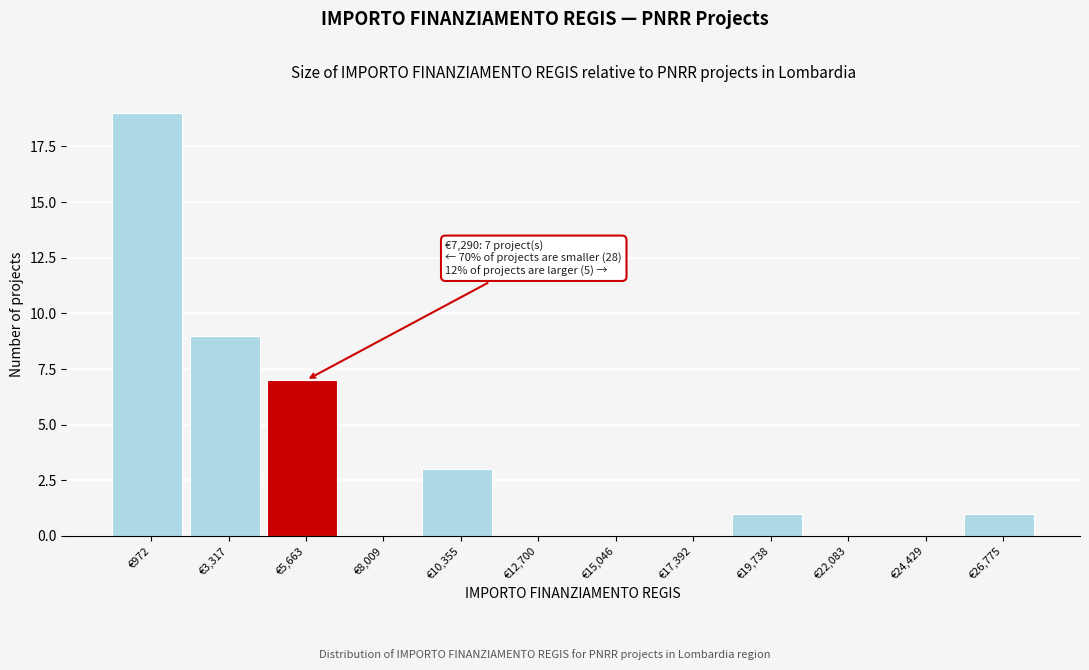

Reading left to right, what are all the values shown in this chart?

€972=19	€3,317=9	€5,663=7	€8,009=0	€10,355=3	€12,700=0	€15,046=0	€17,392=0	€19,738=1	€22,083=0	€24,429=0	€26,775=1